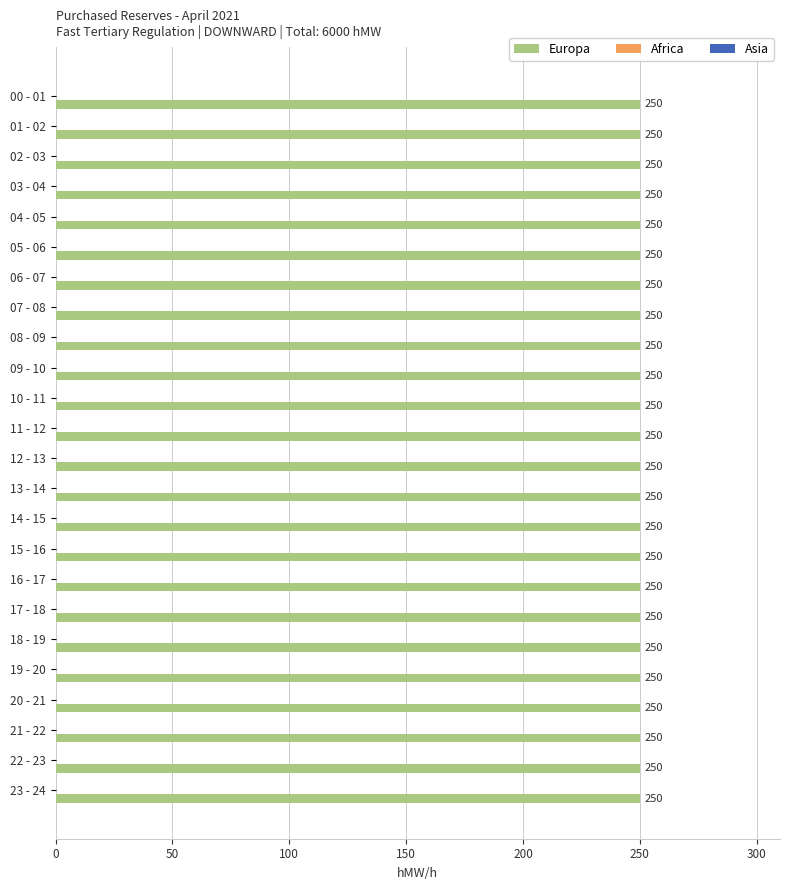

Which series has the largest total across all categories?

Europa